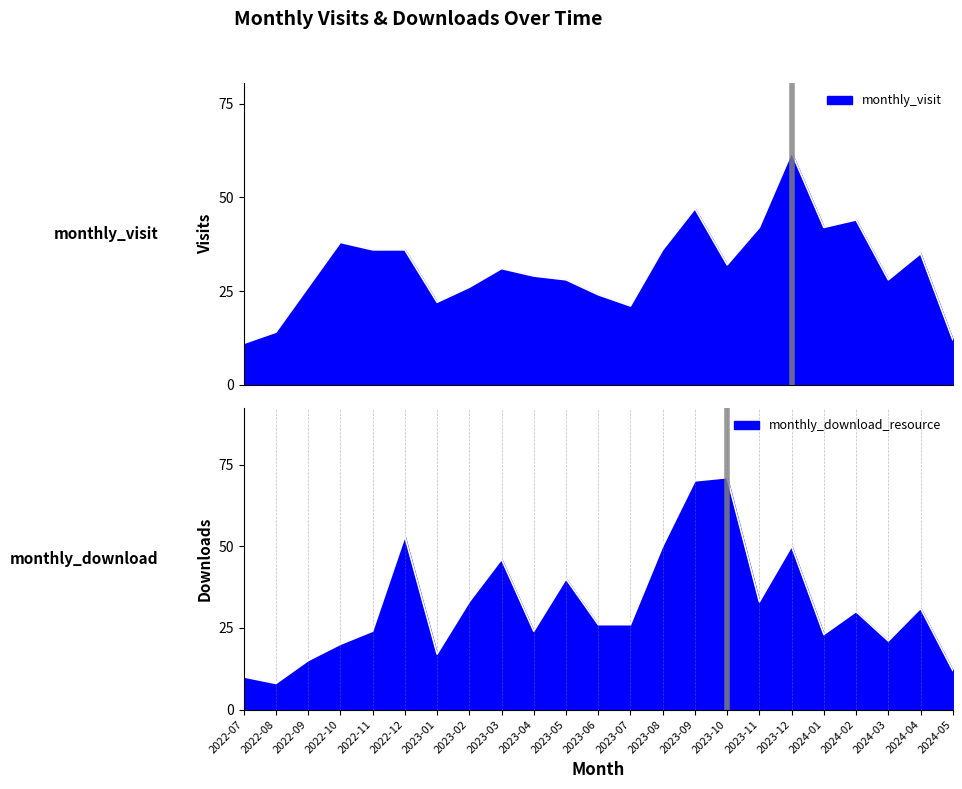

At which category is the sum across all series the highest?

2023-09